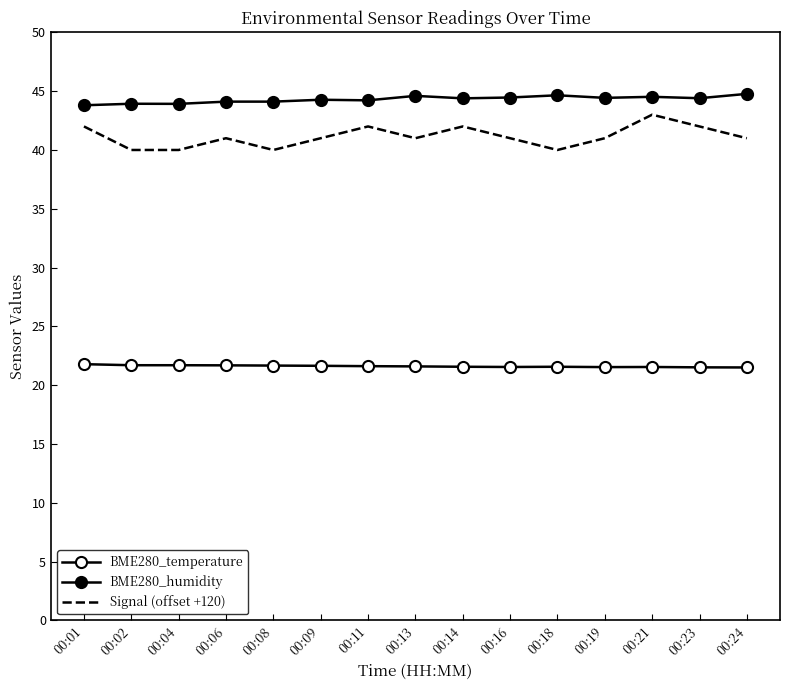

True or false: BME280_humidity and BME280_temperature cross at least once.

False